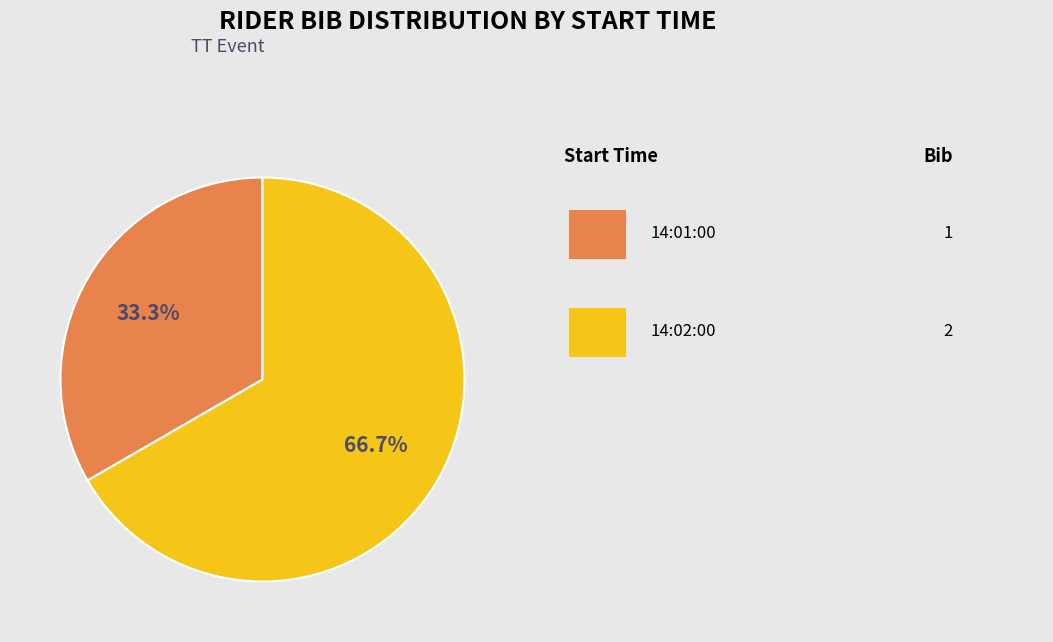

Is there any slice that represents more than half of the pie?

Yes